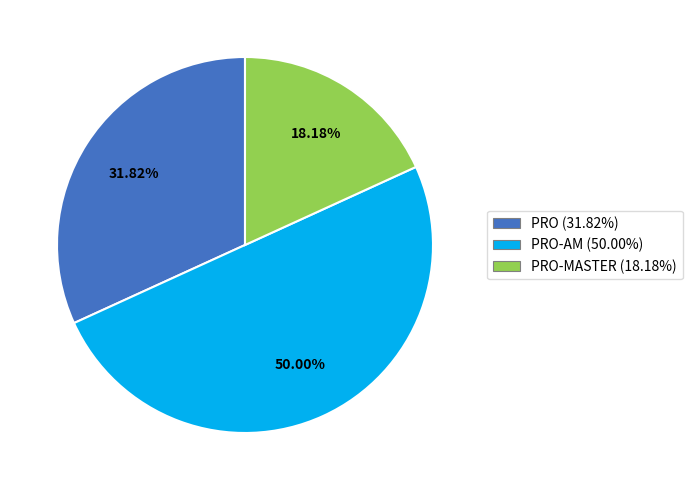

How many segments does this pie chart have?

3